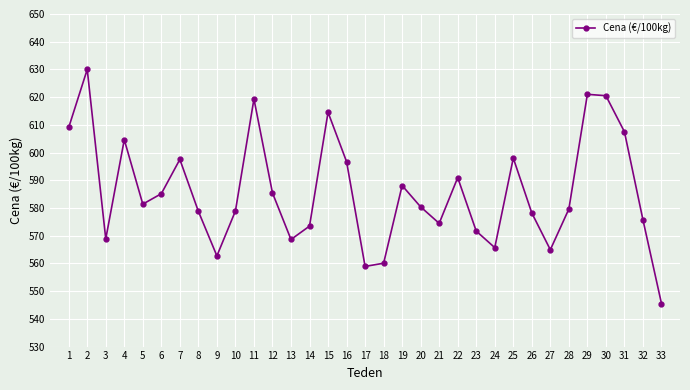

At which category does the chart reach its peak across all series?

2